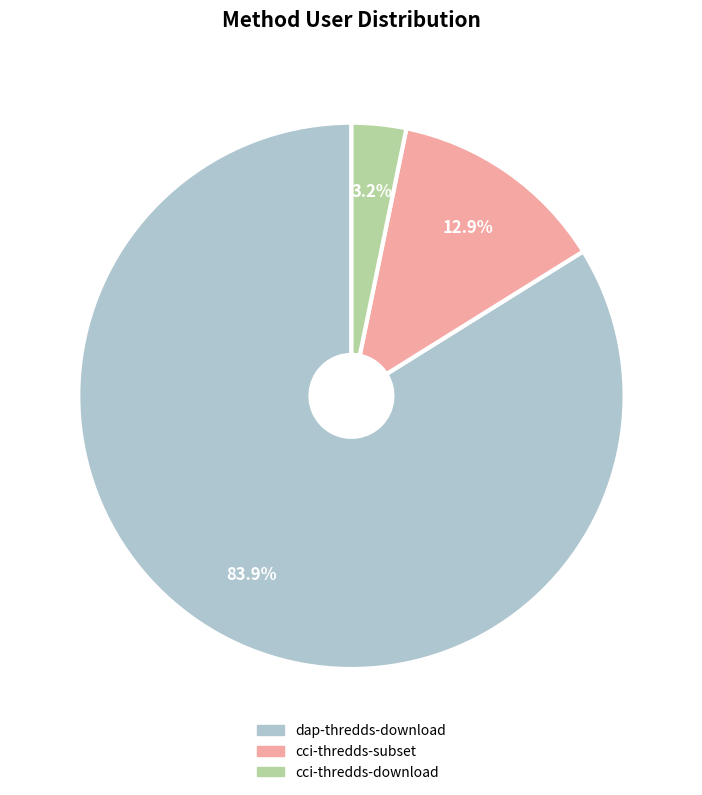

To the nearest percent, what portion does dap-thredds-download represent?

84%